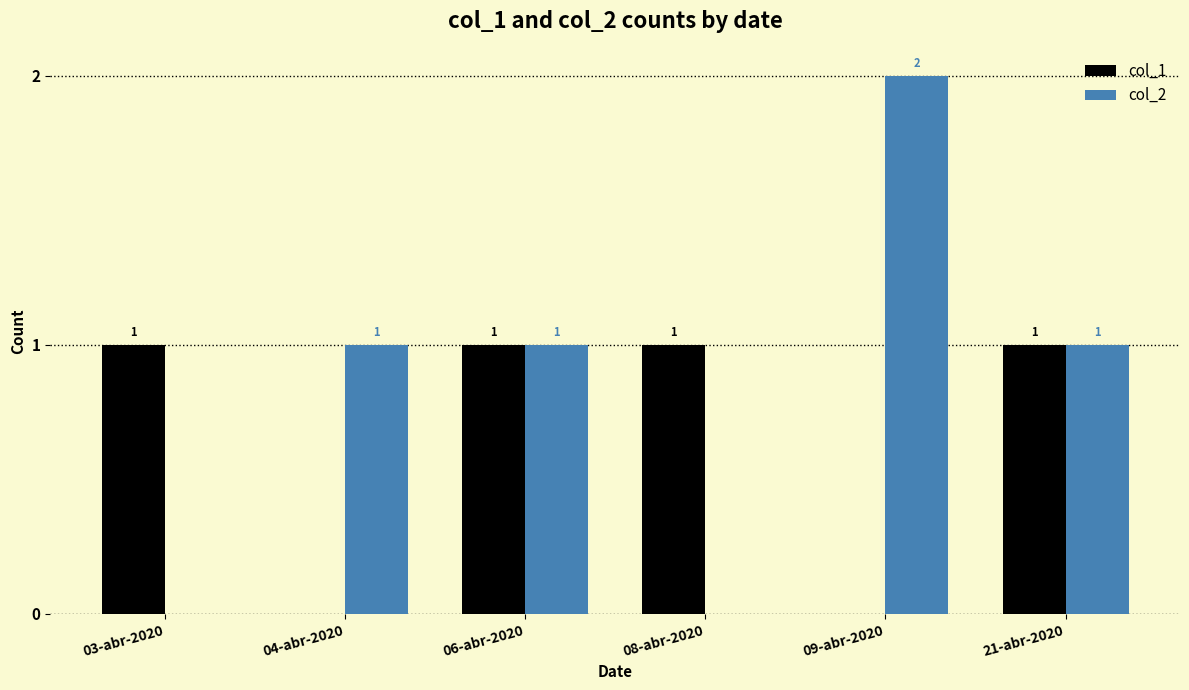

What is the sum of all col_1 values?

4